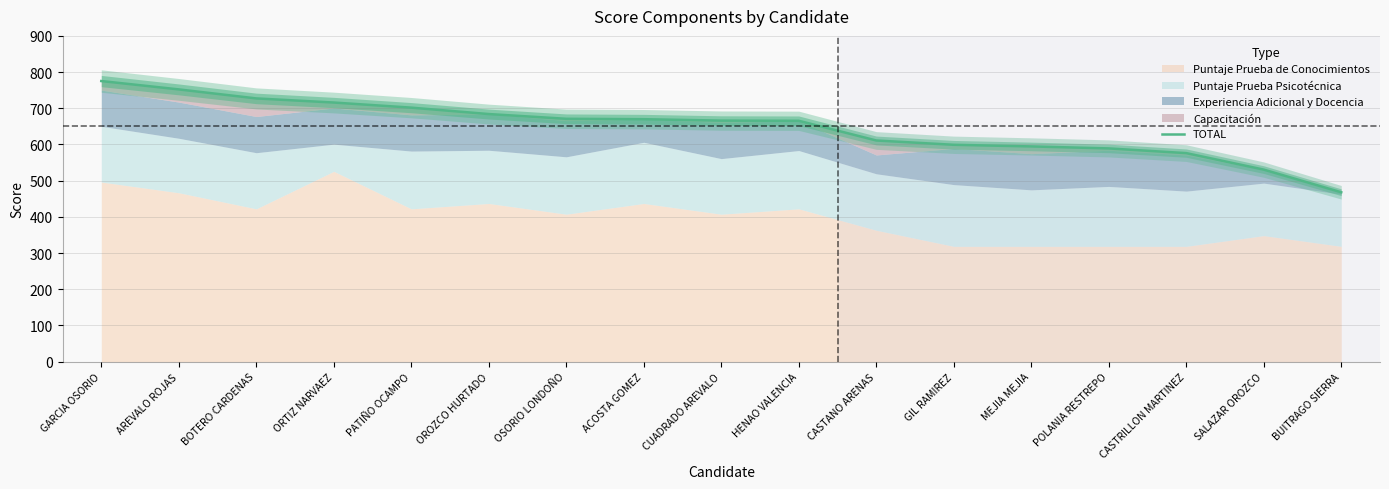

How many lines are shown in the chart?

1